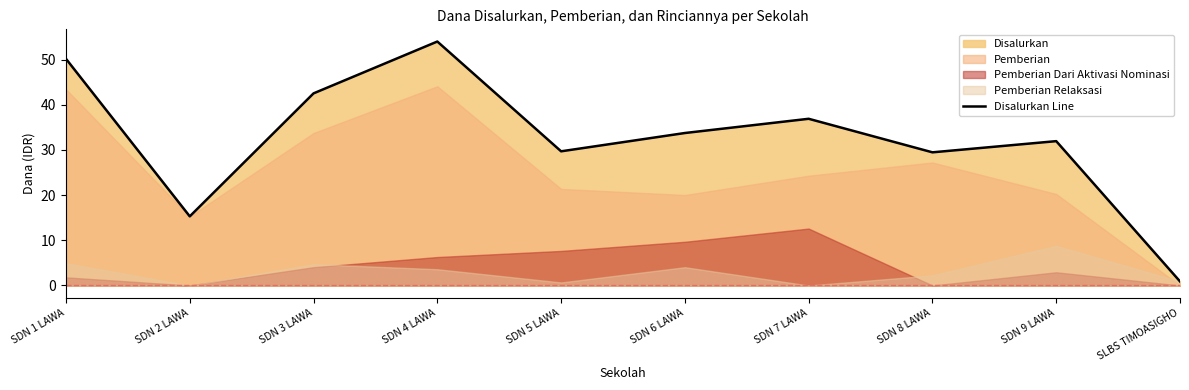

How many values are below 33?

5